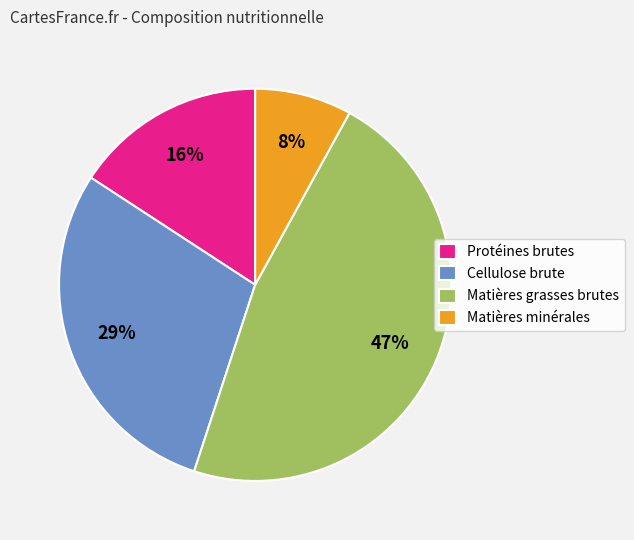

How many segments does this pie chart have?

4